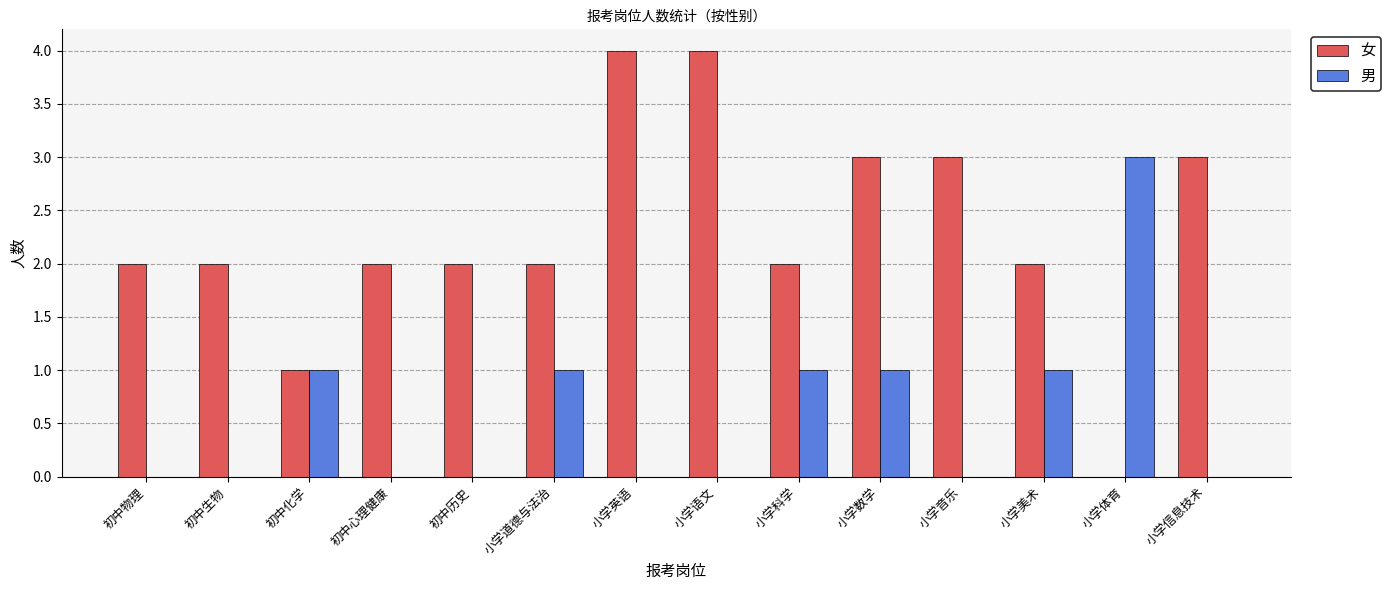

Which series has the largest total across all categories?

女